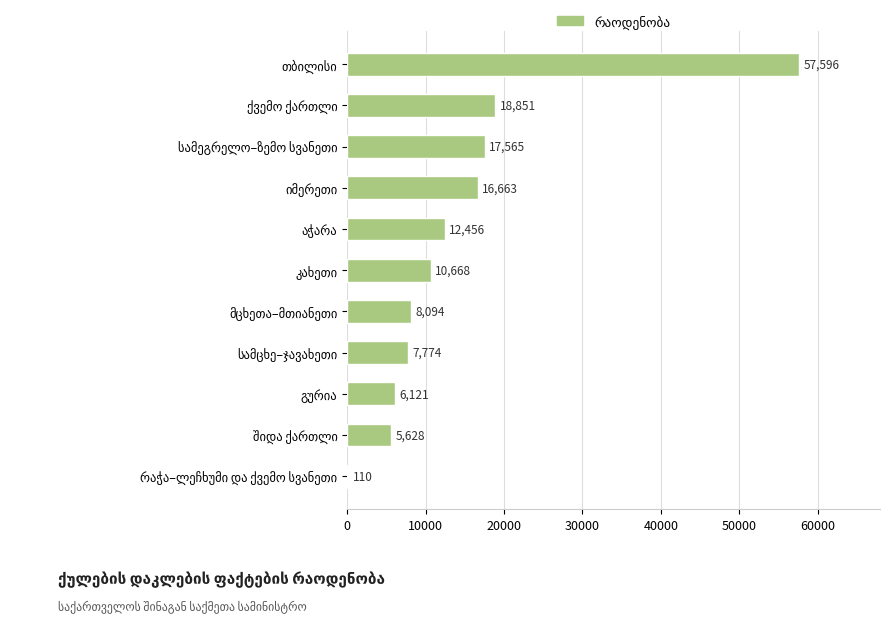

What is the greatest value displayed?

57596